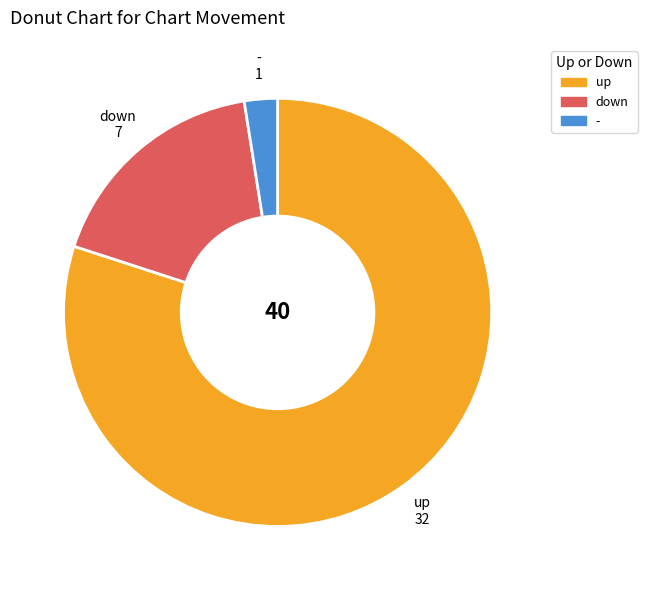

Is there a majority slice in this chart?

Yes